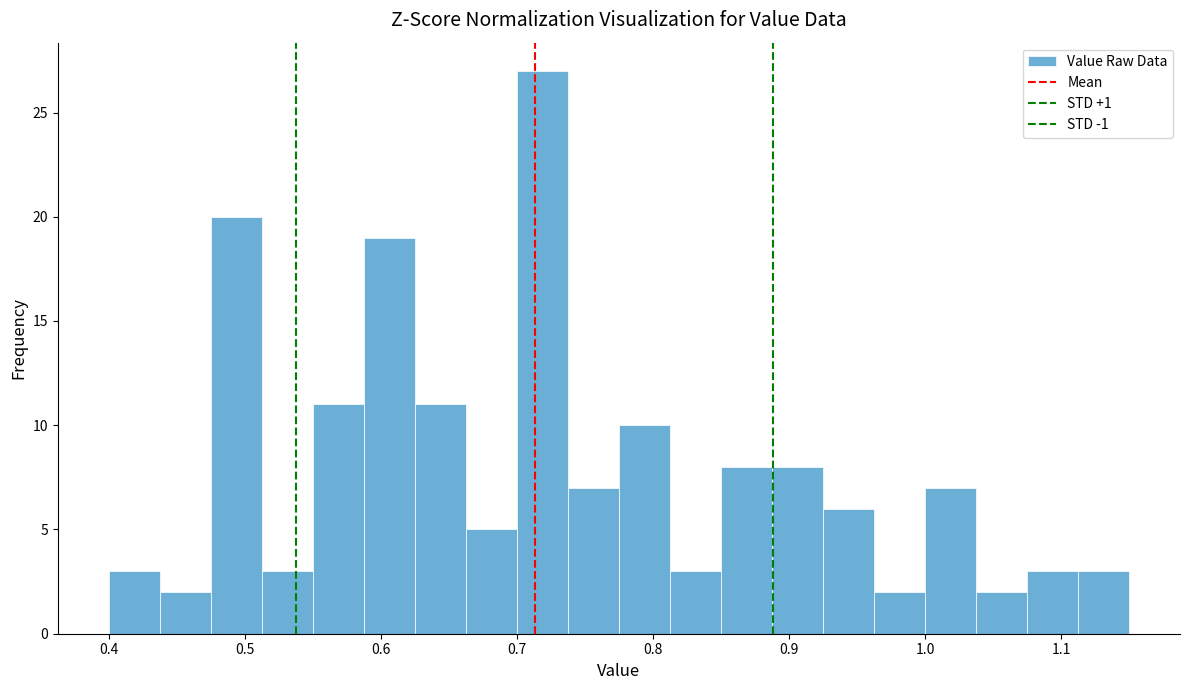

Read against the x-axis, roughly where is the centre of the tallest bar?

0.72